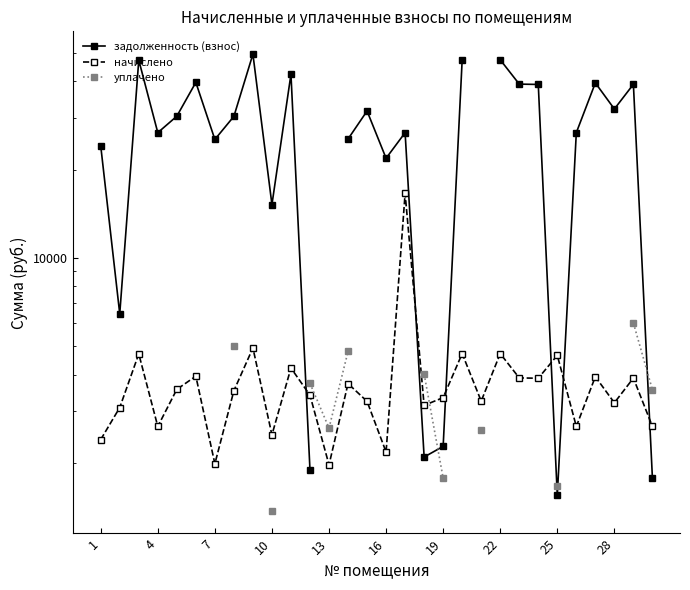

What are all the series names shown in the legend?

задолженность (взнос), начислено, уплачено